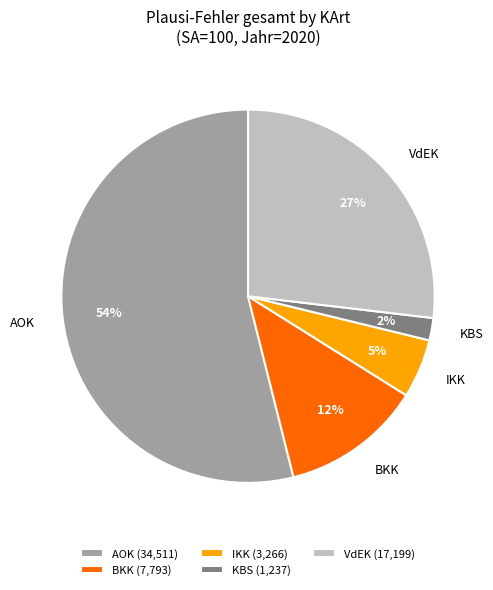

To the nearest percent, what is the combined percentage of KBS and BKK?

14%